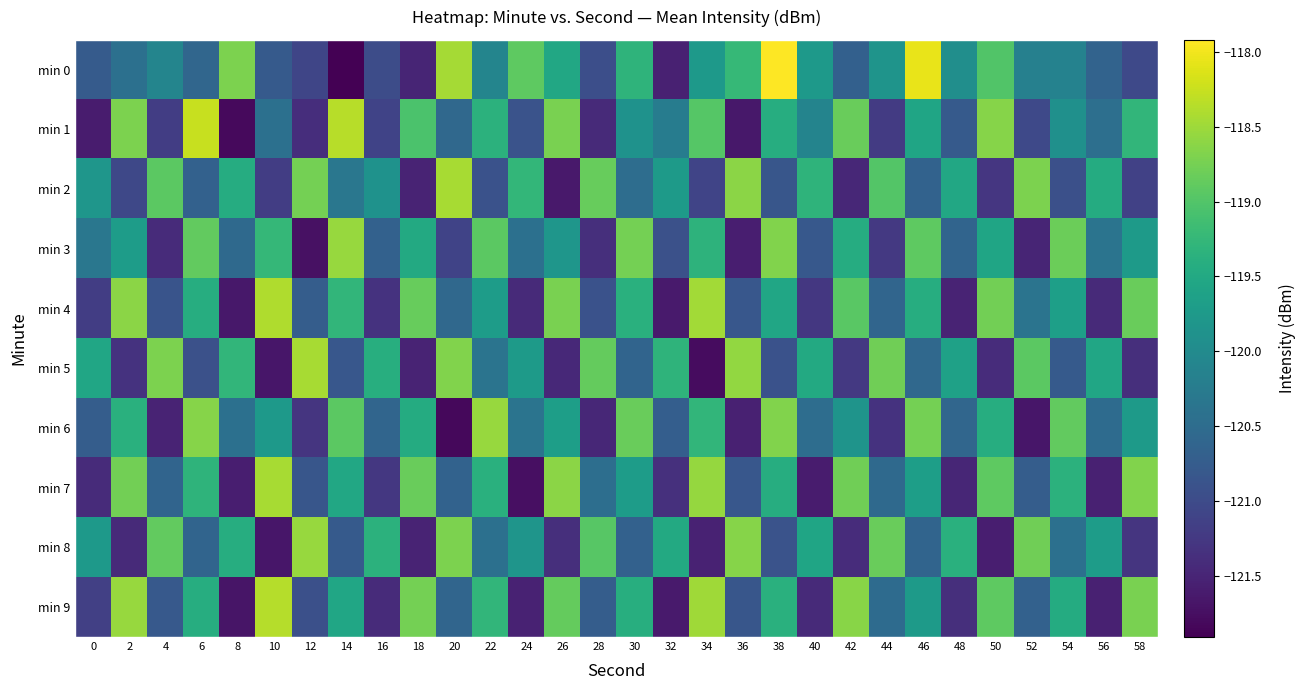

Reading right to left, extract all data points from this chart.

min 0: 58=-121.0	56=-120.6	54=-120.1	52=-120.2	50=-119.0	48=-119.9	46=-118.1	44=-119.8	42=-120.7	40=-119.8	38=-117.9	36=-119.2	34=-119.8	32=-121.5	30=-119.3	28=-121.0	26=-119.5	24=-118.9	22=-120.1	20=-118.5	18=-121.5	16=-121.0	14=-121.9	12=-121.1	10=-120.8	8=-118.7	6=-120.6	4=-120.1	2=-120.4	0=-120.8
min 1: 58=-119.3	56=-120.5	54=-119.9	52=-121.0	50=-118.6	48=-120.8	46=-119.6	44=-121.2	42=-118.8	40=-120.1	38=-119.4	36=-121.7	34=-119.0	32=-120.2	30=-119.9	28=-121.4	26=-118.7	24=-120.9	22=-119.3	20=-120.6	18=-119.0	16=-121.1	14=-118.3	12=-121.4	10=-120.4	8=-121.8	6=-118.2	4=-121.2	2=-118.7	0=-121.6
min 2: 58=-121.1	56=-119.5	54=-120.9	52=-118.7	50=-121.3	48=-119.5	46=-120.7	44=-119.0	42=-121.5	40=-119.3	38=-120.8	36=-118.6	34=-121.1	32=-119.7	30=-120.5	28=-118.8	26=-121.6	24=-119.3	22=-120.9	20=-118.4	18=-121.5	16=-119.9	14=-120.3	12=-118.8	10=-121.2	8=-119.4	6=-120.7	4=-118.9	2=-121.0	0=-119.8
min 3: 58=-119.7	56=-120.4	54=-118.8	52=-121.5	50=-119.6	48=-120.6	46=-118.9	44=-121.2	42=-119.4	40=-120.8	38=-118.7	36=-121.6	34=-119.3	32=-120.9	30=-118.8	28=-121.4	26=-119.8	24=-120.4	22=-118.9	20=-121.1	18=-119.5	16=-120.7	14=-118.5	12=-121.7	10=-119.3	8=-120.5	6=-118.9	4=-121.4	2=-119.7	0=-120.3
min 4: 58=-118.8	56=-121.4	54=-119.7	52=-120.4	50=-118.8	48=-121.5	46=-119.4	44=-120.6	42=-118.9	40=-121.3	38=-119.5	36=-120.8	34=-118.5	32=-121.6	30=-119.4	28=-120.9	26=-118.7	24=-121.4	22=-119.7	20=-120.6	18=-118.8	16=-121.3	14=-119.3	12=-120.7	10=-118.4	8=-121.7	6=-119.4	4=-120.9	2=-118.6	0=-121.2
min 5: 58=-121.4	56=-119.5	54=-120.8	52=-118.9	50=-121.4	48=-119.6	46=-120.6	44=-118.8	42=-121.2	40=-119.5	38=-120.9	36=-118.6	34=-121.8	32=-119.3	30=-120.6	28=-118.9	26=-121.5	24=-119.7	22=-120.4	20=-118.7	18=-121.5	16=-119.4	14=-120.8	12=-118.4	10=-121.7	8=-119.3	6=-120.9	4=-118.7	2=-121.3	0=-119.5
min 6: 58=-119.7	56=-120.5	54=-118.9	52=-121.7	50=-119.4	48=-120.6	46=-118.8	44=-121.3	42=-119.8	40=-120.5	38=-118.7	36=-121.5	34=-119.3	32=-120.7	30=-118.8	28=-121.5	26=-119.7	24=-120.4	22=-118.5	20=-121.8	18=-119.5	16=-120.6	14=-118.9	12=-121.3	10=-119.8	8=-120.4	6=-118.7	4=-121.5	2=-119.4	0=-120.7
min 7: 58=-118.7	56=-121.5	54=-119.3	52=-120.7	50=-118.9	48=-121.5	46=-119.7	44=-120.5	42=-118.8	40=-121.6	38=-119.4	36=-120.8	34=-118.5	32=-121.4	30=-119.7	28=-120.5	26=-118.6	24=-121.7	22=-119.4	20=-120.7	18=-118.8	16=-121.3	14=-119.5	12=-120.8	10=-118.4	8=-121.6	6=-119.3	4=-120.6	2=-118.8	0=-121.4
min 8: 58=-121.3	56=-119.7	54=-120.4	52=-118.8	50=-121.6	48=-119.4	46=-120.6	44=-118.8	42=-121.4	40=-119.6	38=-120.9	36=-118.6	34=-121.5	32=-119.5	30=-120.7	28=-119.0	26=-121.4	24=-119.8	22=-120.4	20=-118.7	18=-121.5	16=-119.3	14=-120.8	12=-118.5	10=-121.7	8=-119.4	6=-120.6	4=-118.9	2=-121.4	0=-119.8
min 9: 58=-118.7	56=-121.5	54=-119.5	52=-120.7	50=-118.9	48=-121.4	46=-119.7	44=-120.5	42=-118.6	40=-121.4	38=-119.4	36=-120.8	34=-118.5	32=-121.6	30=-119.4	28=-120.7	26=-118.9	24=-121.5	22=-119.3	20=-120.6	18=-118.8	16=-121.4	14=-119.5	12=-120.9	10=-118.4	8=-121.7	6=-119.4	4=-120.8	2=-118.5	0=-121.2